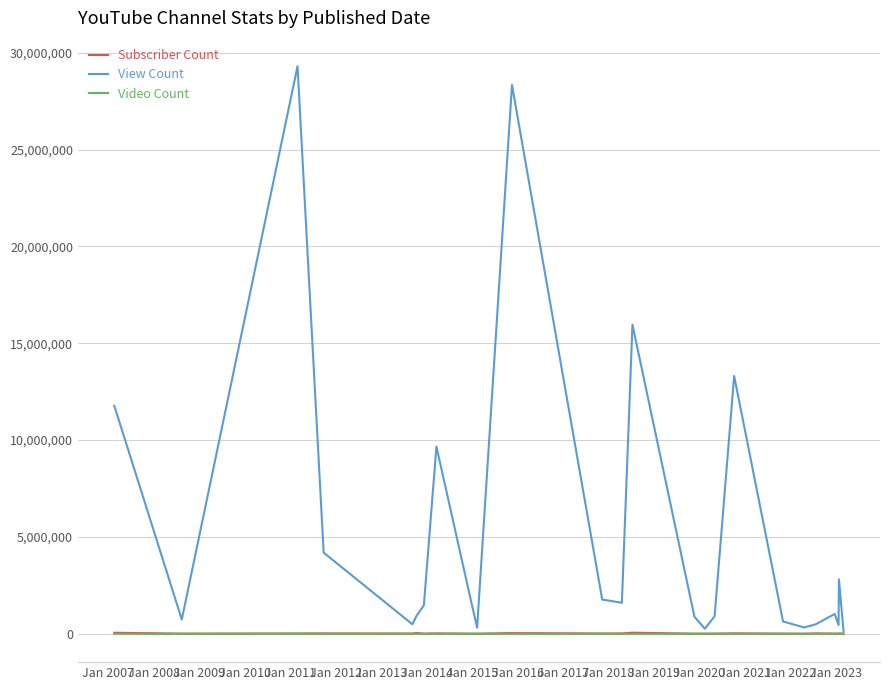

True or false: Video Count has more than 2 points higher than both neighbors.

True